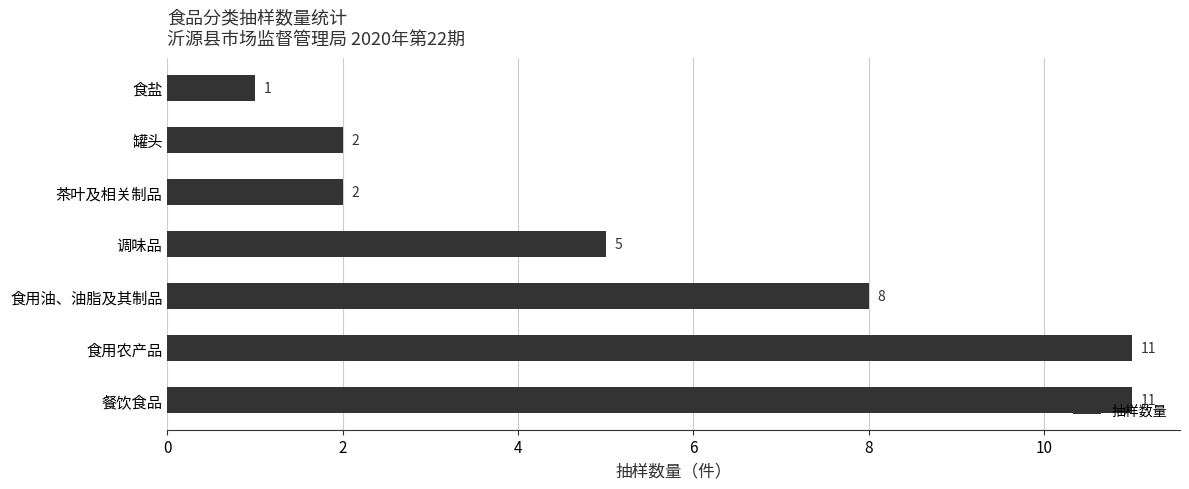

What is the ratio of the value at 食用农产品 to the value at 餐饮食品?

1.0